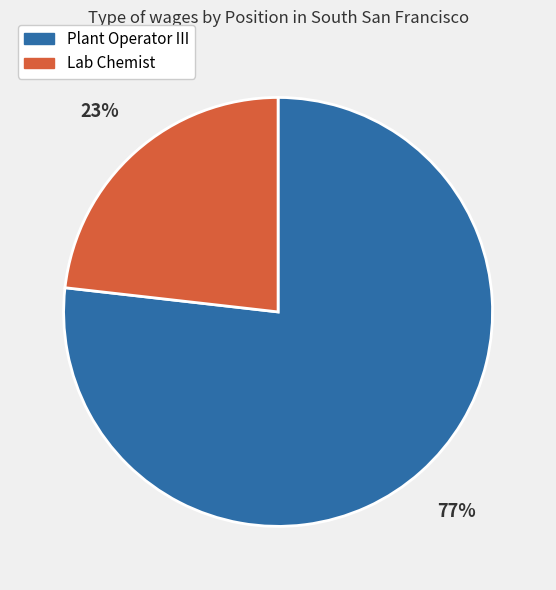

Between Plant Operator III and Lab Chemist, which is larger?

Plant Operator III